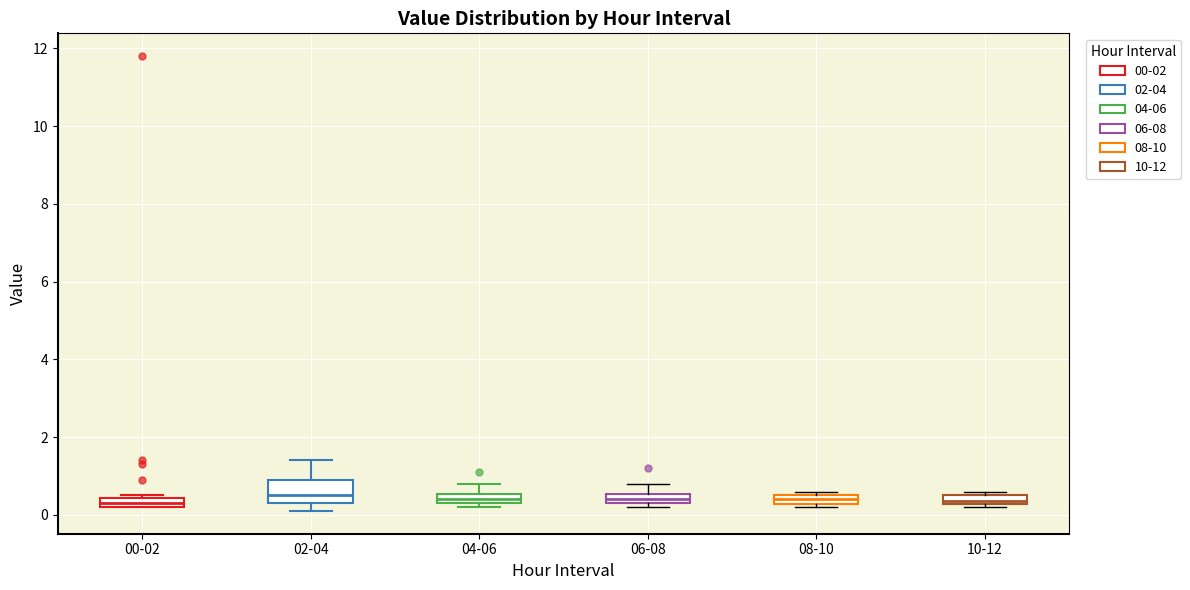

Where does the median line of the box for 10-12 sit on the y-axis? The values are not printed on the chart, so give them approximately, as read against the axis.

0.4